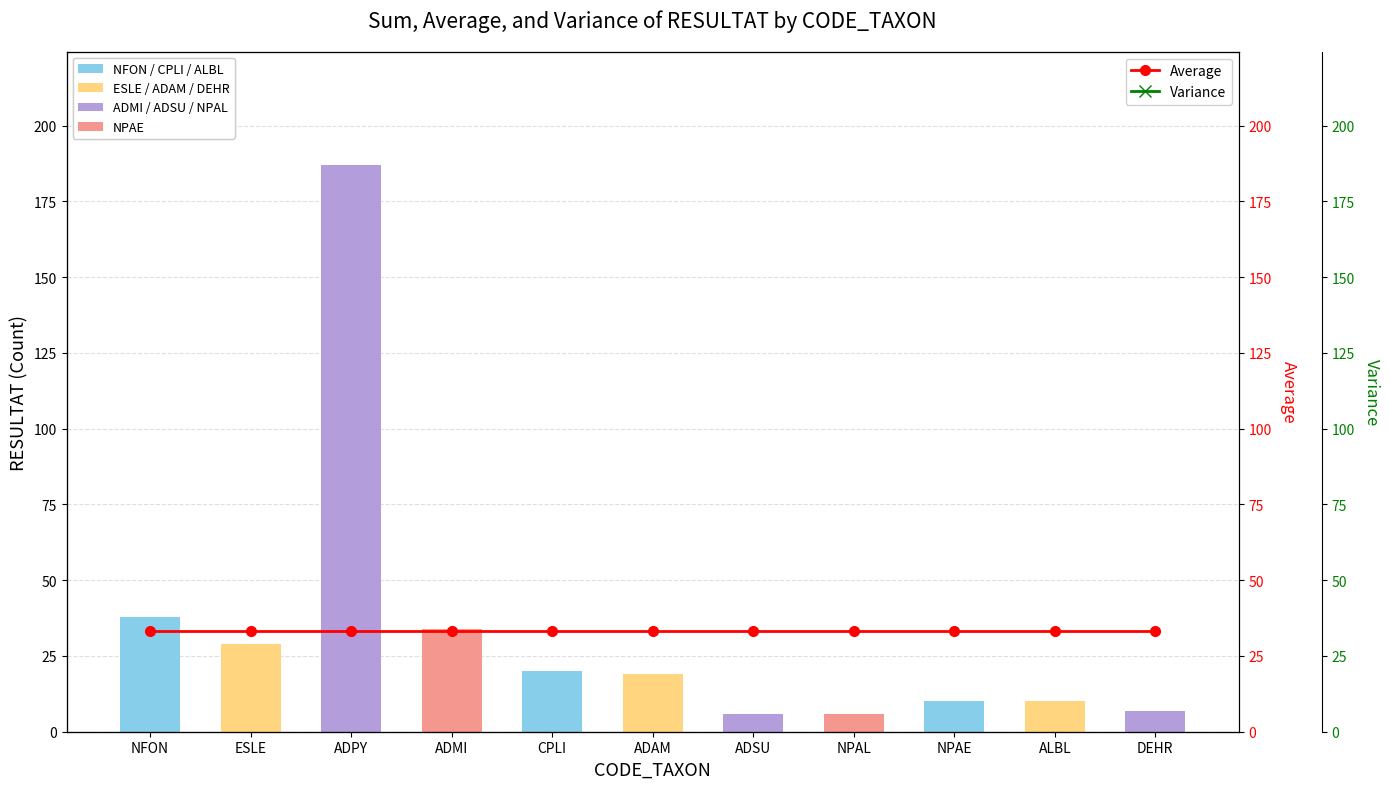

What is the average value of the Variance series?

2483.1